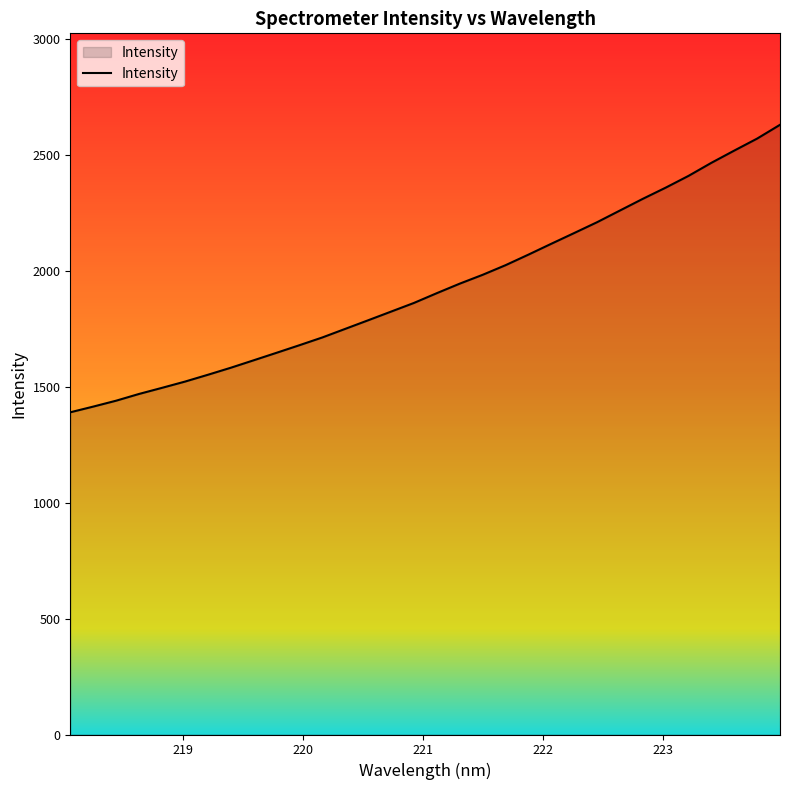

Reading left to right, transcribe all the data shown in this chart.

1389.1	1413.6	1439.1	1468.2	1494.5	1521.3	1550.7	1581.1	1613.2	1645.6	1678.3	1711.7	1748.8	1785.8	1823.1	1860.5	1902.7	1943.7	1981.7	2023.2	2068.8	2115.6	2161.8	2208.5	2259.0	2309.3	2357.5	2408.4	2464.7	2517.4	2569.1	2628.6